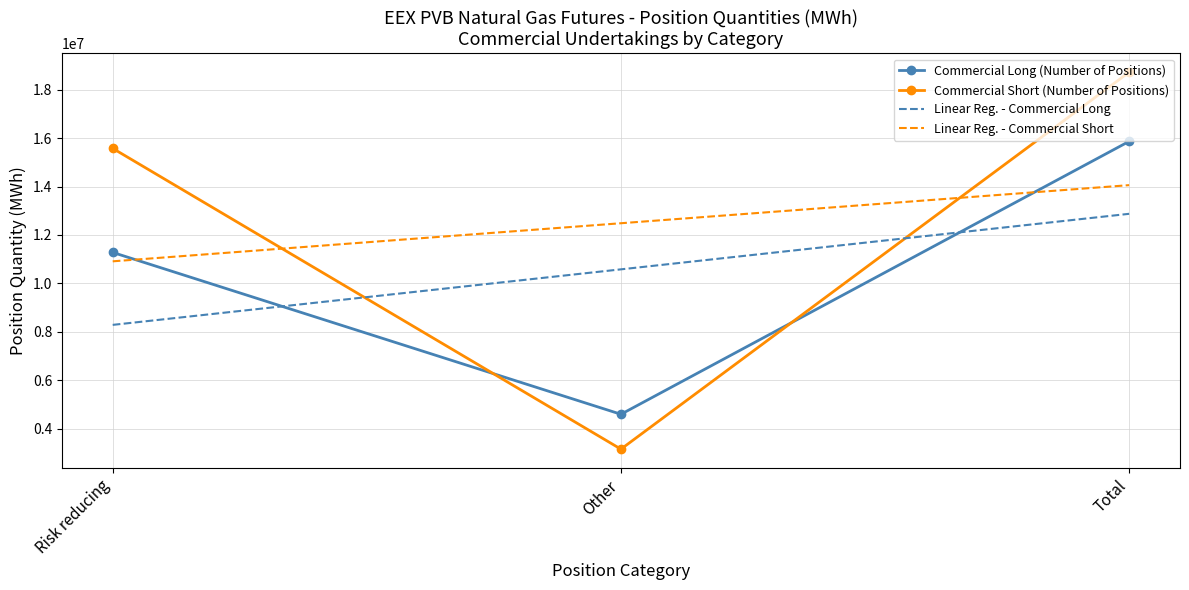

List the labels in order of Linear Reg. - Commercial Short value, largest first.

Total, Other, Risk reducing